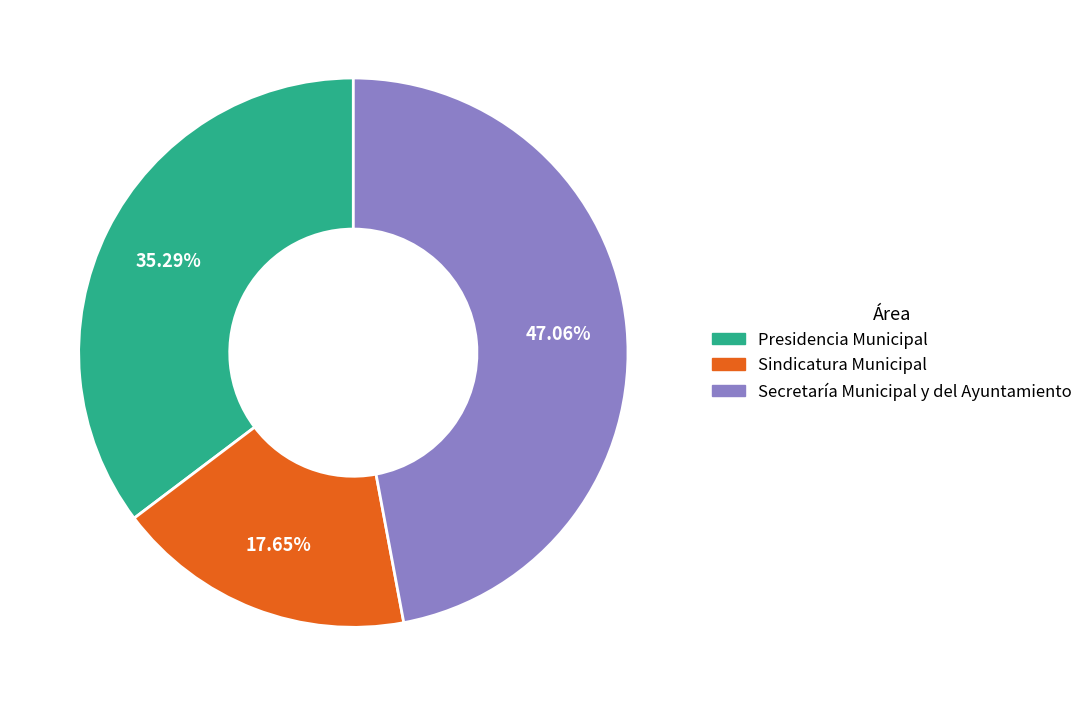

To the nearest percent, what is the combined percentage of Secretaría Municipal y del Ayuntamiento and Sindicatura Municipal?

65%